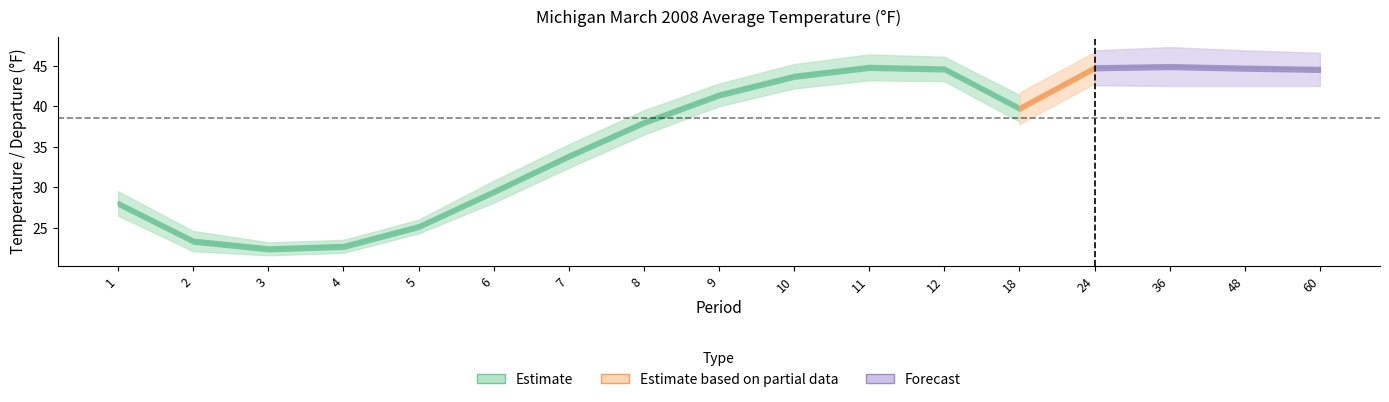

Reading left to right, transcribe all the data shown in this chart.

Value: 1=27.0	2=22.6	3=22.7	4=23.0	5=25.5	6=30.3	7=34.8	8=39.0	9=42.3	10=44.7	11=45.9	12=45.6	18=40.9	24=45.9	36=46.3	48=45.9	60=45.6
Mean: 1=29.0	2=24.1	3=22.1	4=22.4	5=24.8	6=28.6	7=32.9	8=37.0	9=40.5	10=42.7	11=43.7	12=43.6	18=38.6	24=43.6	36=43.5	48=43.5	60=43.5
Departure: 1=-2.0	2=-1.5	3=0.6	4=0.6	5=0.7	6=1.7	7=1.9	8=2.0	9=1.8	10=2.0	11=2.2	12=2.0	18=2.3	24=2.3	36=2.8	48=2.4	60=2.1